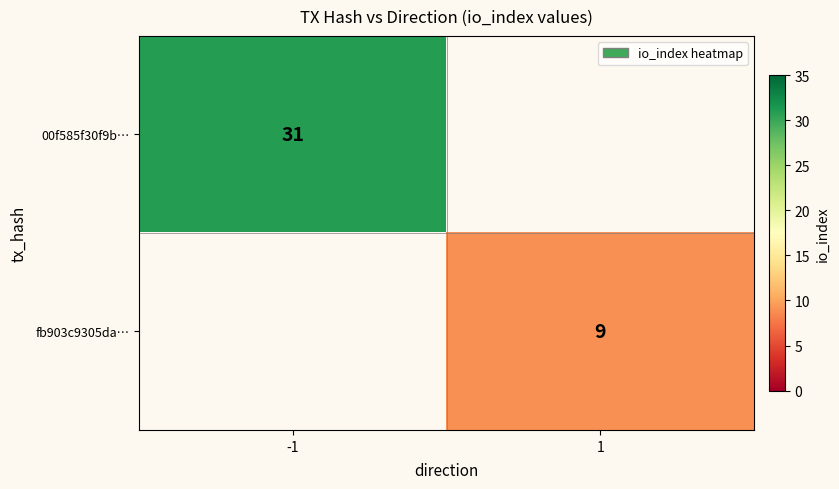

At how many categories does at least one series exceed 19?

1